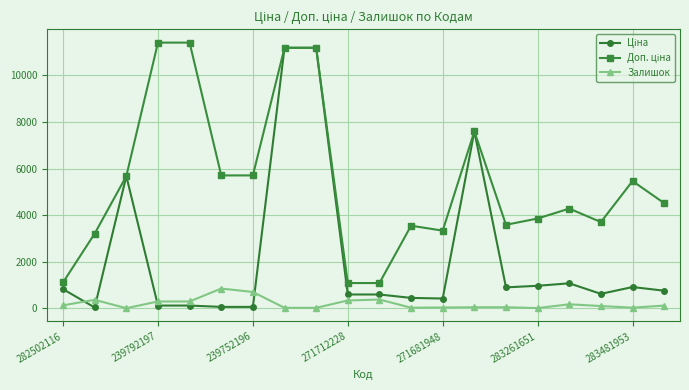

At how many categories does at least one series exceed 8179?

4